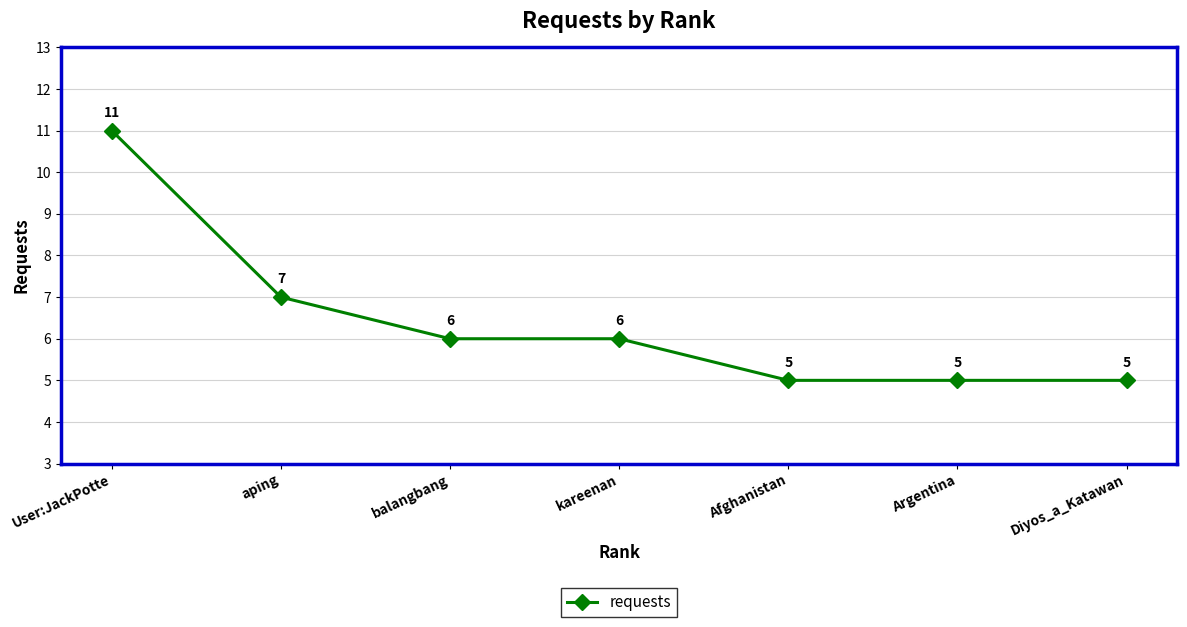

The chart shows a value of 5 at aping. True or false?

False